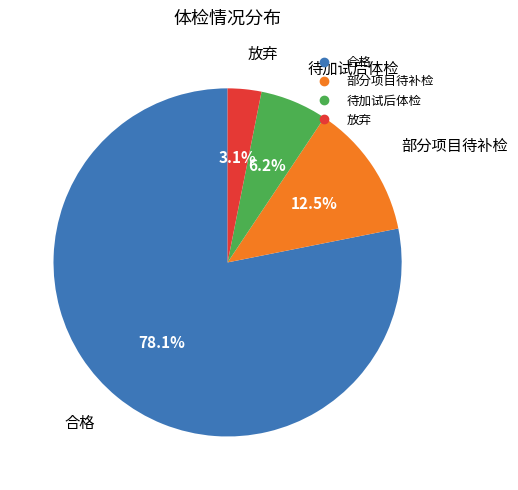

Count the number of slices in the pie.

4